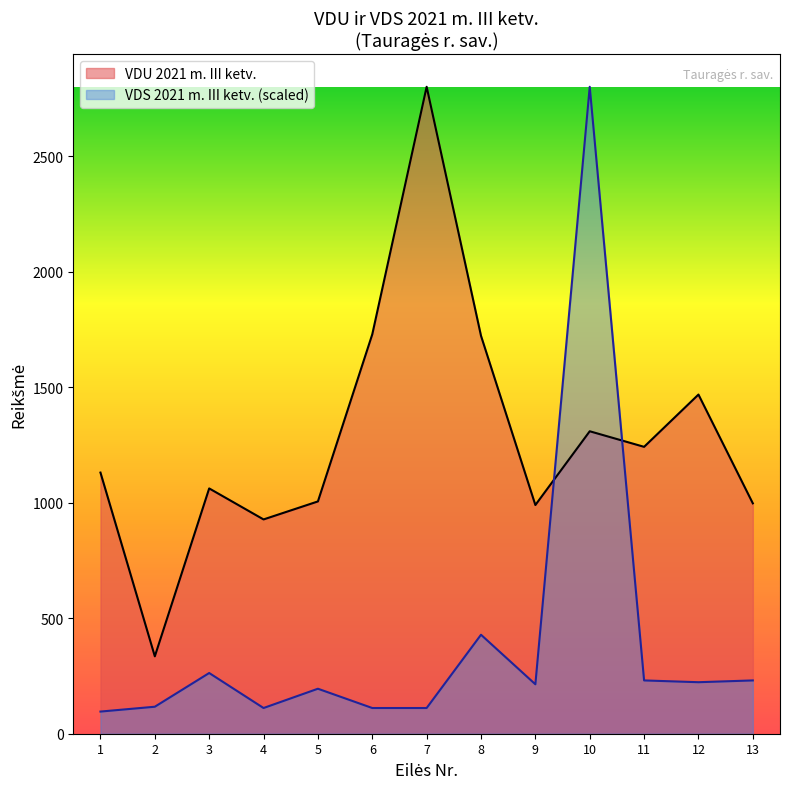

Which category has the lowest value across all series?

1